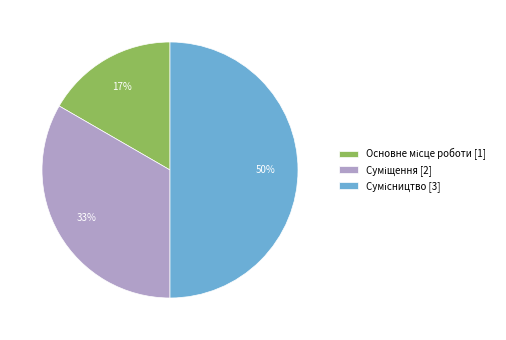

To the nearest percent, what is the difference between the largest and smallest slice percentages?

33%